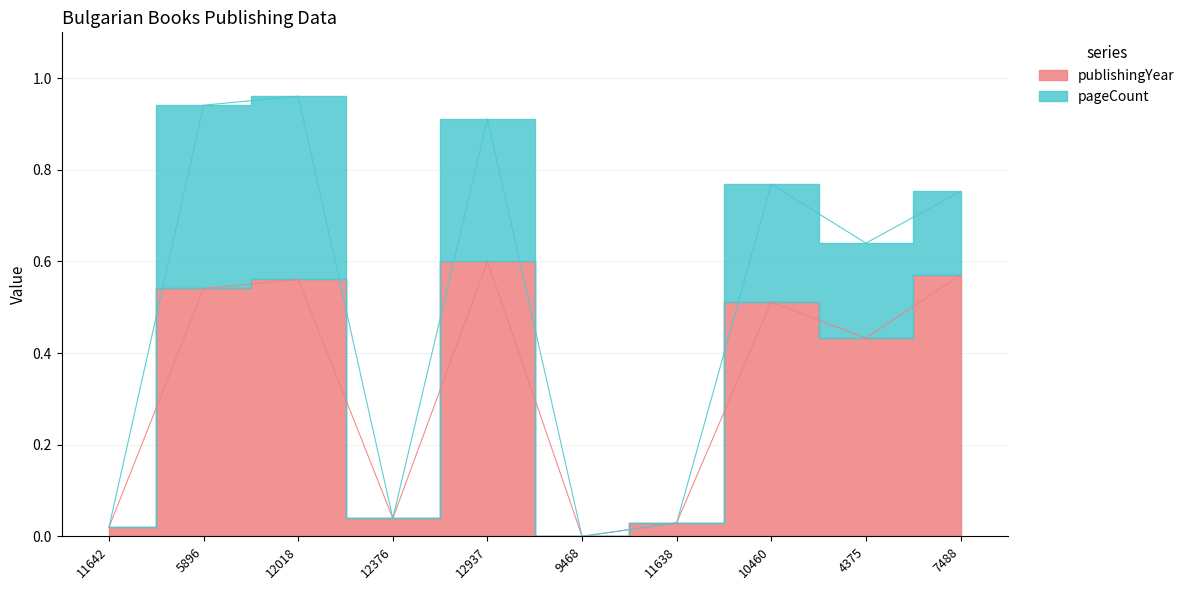

Rank the categories by value from highest to lowest.

12937, 7488, 12018, 5896, 10460, 4375, 12376, 11638, 11642, 9468